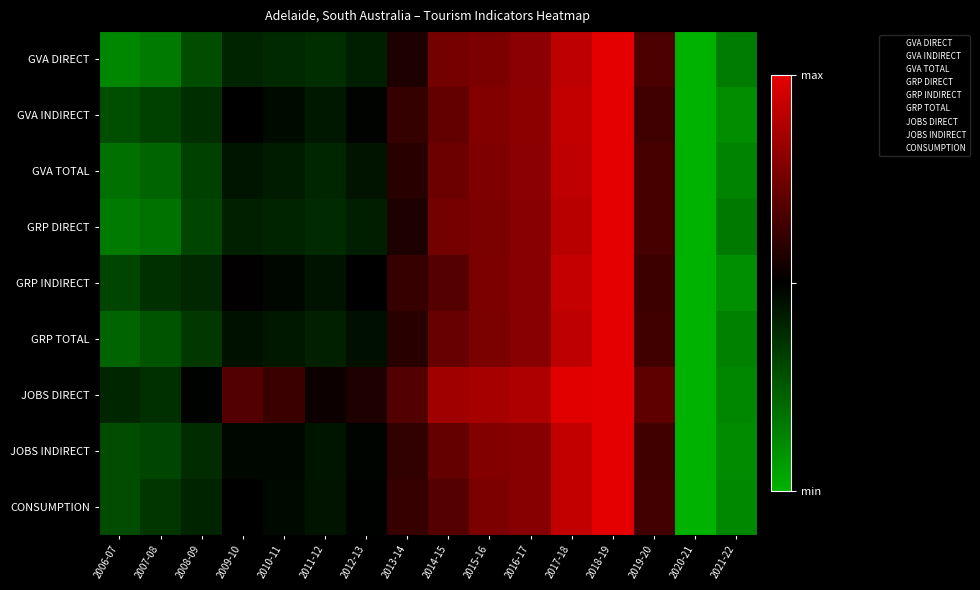

Reading left to right, transcribe all the data shown in this chart.

GVA DIRECT: 2006-07=0.1	2007-08=0.2	2008-09=0.3	2009-10=0.4	2010-11=0.4	2011-12=0.4	2012-13=0.4	2013-14=0.6	2014-15=0.8	2015-16=0.8	2016-17=0.8	2017-18=0.9	2018-19=1.0	2019-20=0.7	2020-21=0.0	2021-22=0.2
GVA INDIRECT: 2006-07=0.3	2007-08=0.3	2008-09=0.4	2009-10=0.5	2010-11=0.5	2011-12=0.4	2012-13=0.5	2013-14=0.6	2014-15=0.7	2015-16=0.8	2016-17=0.8	2017-18=0.9	2018-19=1.0	2019-20=0.6	2020-21=0.0	2021-22=0.1
GVA TOTAL: 2006-07=0.2	2007-08=0.2	2008-09=0.3	2009-10=0.4	2010-11=0.4	2011-12=0.4	2012-13=0.4	2013-14=0.6	2014-15=0.7	2015-16=0.8	2016-17=0.8	2017-18=0.9	2018-19=1.0	2019-20=0.7	2020-21=0.0	2021-22=0.1
GRP DIRECT: 2006-07=0.2	2007-08=0.2	2008-09=0.3	2009-10=0.4	2010-11=0.4	2011-12=0.4	2012-13=0.4	2013-14=0.6	2014-15=0.8	2015-16=0.8	2016-17=0.8	2017-18=0.9	2018-19=1.0	2019-20=0.7	2020-21=0.0	2021-22=0.2
GRP INDIRECT: 2006-07=0.3	2007-08=0.4	2008-09=0.4	2009-10=0.5	2010-11=0.5	2011-12=0.4	2012-13=0.5	2013-14=0.6	2014-15=0.7	2015-16=0.8	2016-17=0.8	2017-18=0.9	2018-19=1.0	2019-20=0.6	2020-21=0.0	2021-22=0.1
GRP TOTAL: 2006-07=0.2	2007-08=0.3	2008-09=0.3	2009-10=0.5	2010-11=0.4	2011-12=0.4	2012-13=0.5	2013-14=0.6	2014-15=0.7	2015-16=0.8	2016-17=0.8	2017-18=0.9	2018-19=1.0	2019-20=0.6	2020-21=0.0	2021-22=0.1
JOBS DIRECT: 2006-07=0.4	2007-08=0.4	2008-09=0.5	2009-10=0.7	2010-11=0.6	2011-12=0.5	2012-13=0.6	2013-14=0.7	2014-15=0.8	2015-16=0.9	2016-17=0.9	2017-18=1.0	2018-19=1.0	2019-20=0.7	2020-21=0.0	2021-22=0.1
JOBS INDIRECT: 2006-07=0.3	2007-08=0.3	2008-09=0.4	2009-10=0.5	2010-11=0.5	2011-12=0.4	2012-13=0.5	2013-14=0.6	2014-15=0.7	2015-16=0.8	2016-17=0.8	2017-18=0.9	2018-19=1.0	2019-20=0.6	2020-21=0.0	2021-22=0.1
CONSUMPTION: 2006-07=0.3	2007-08=0.3	2008-09=0.4	2009-10=0.5	2010-11=0.5	2011-12=0.4	2012-13=0.5	2013-14=0.6	2014-15=0.7	2015-16=0.8	2016-17=0.8	2017-18=0.9	2018-19=1.0	2019-20=0.6	2020-21=0.0	2021-22=0.1